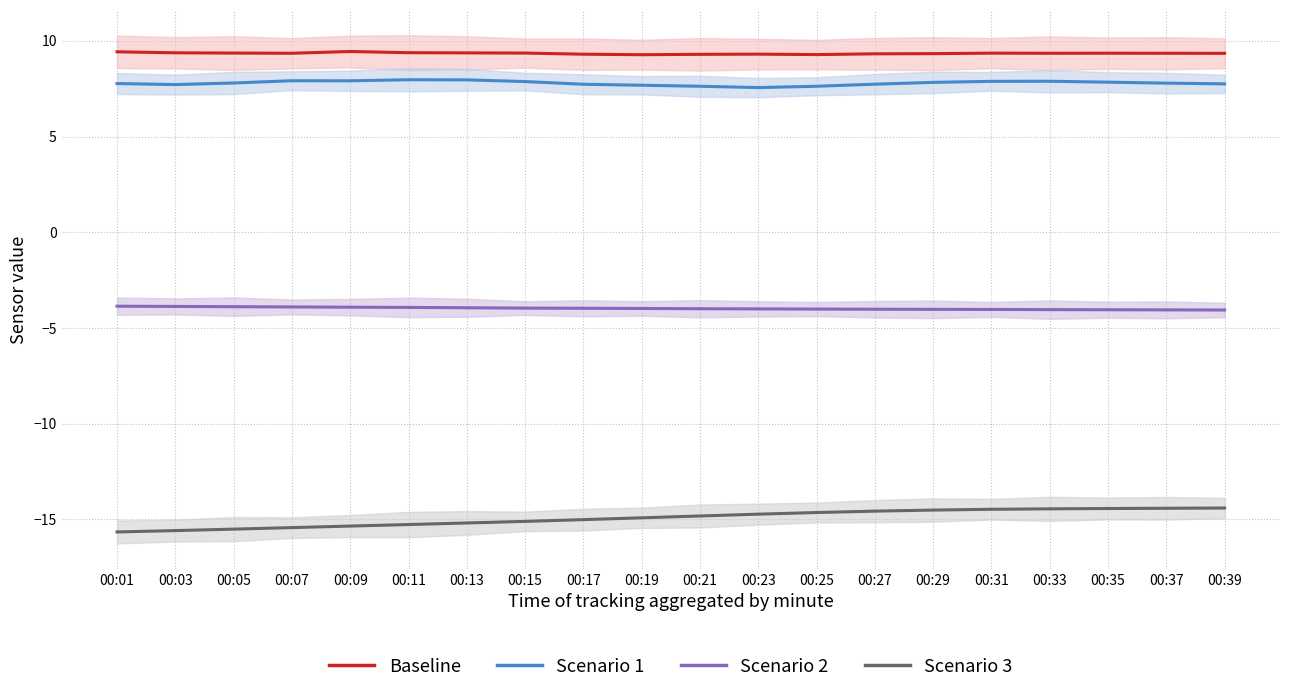

How many interior local peaks does the Scenario 1 series have?

3